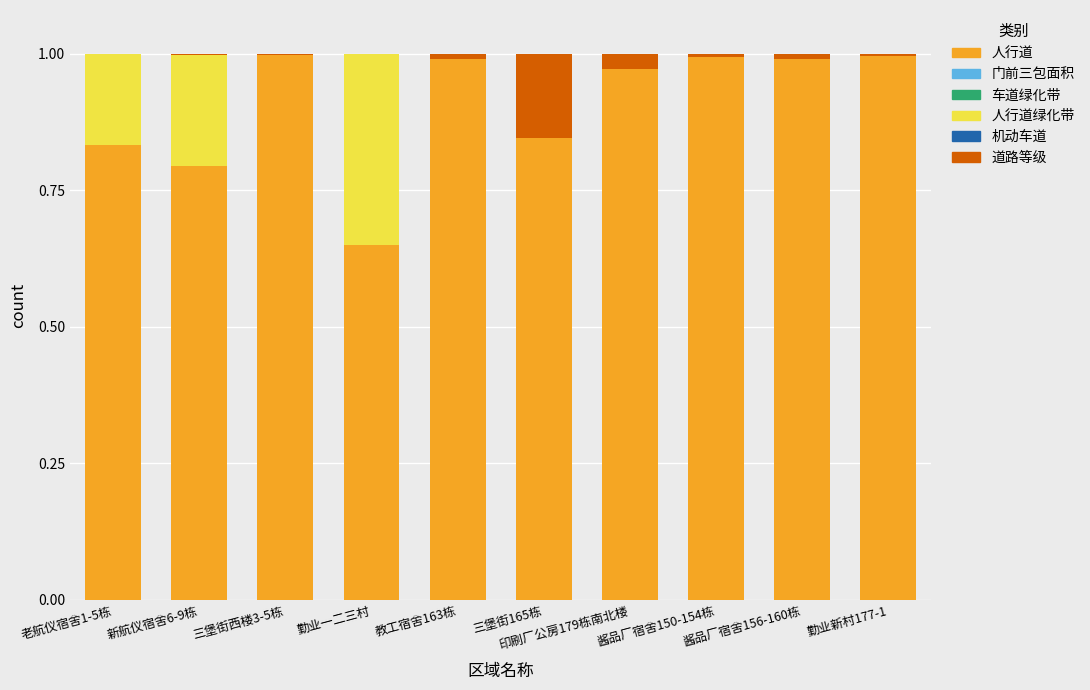

The 人行道 series shows 0.3 at 酱品厂宿舍150-154栋. True or false?

False